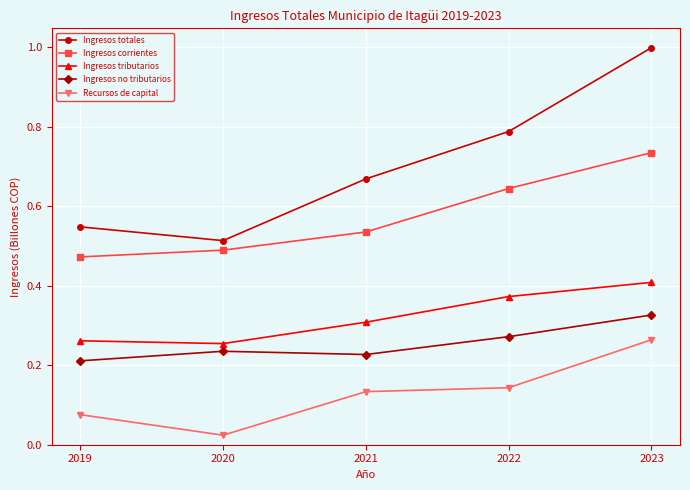

How many lines are shown in the chart?

5